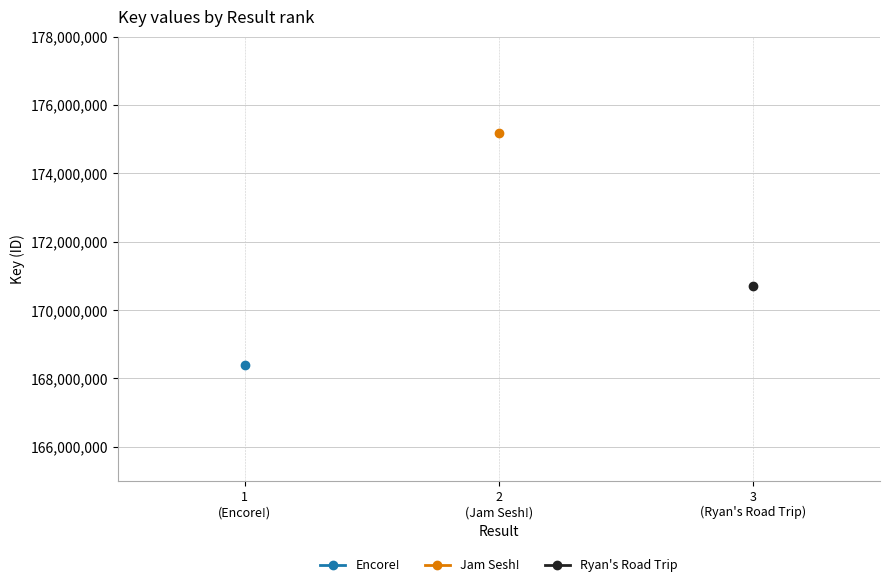

What is the value of the Jam Sesh! point at the 1st from the left?

175180196